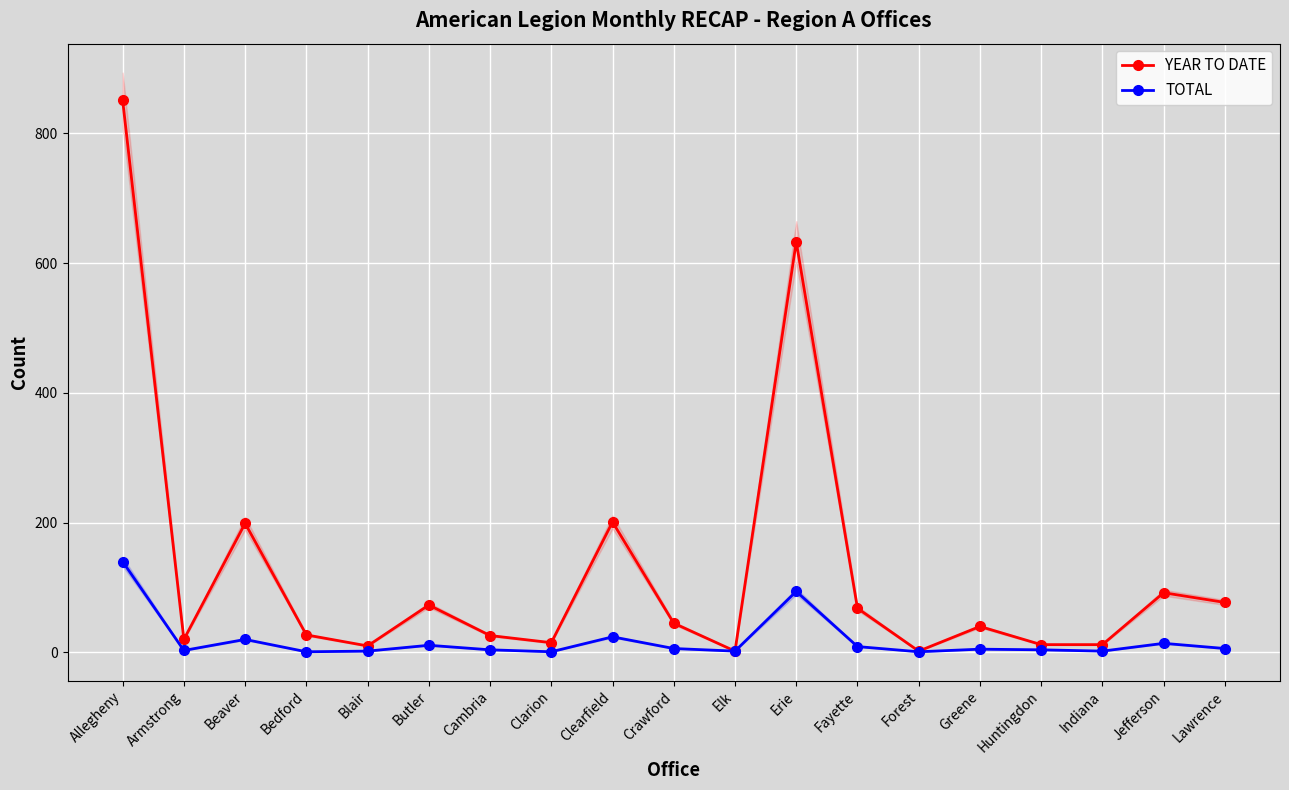

What is the total value across all series at Erie?

727